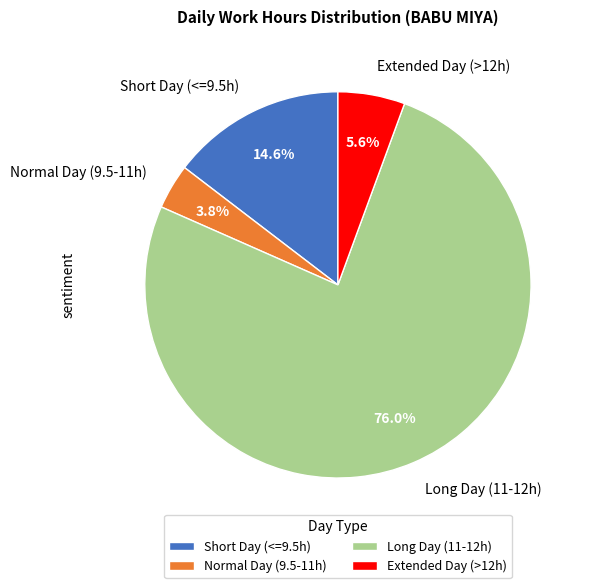

Between Extended Day (>12h) and Normal Day (9.5-11h), which is larger?

Extended Day (>12h)